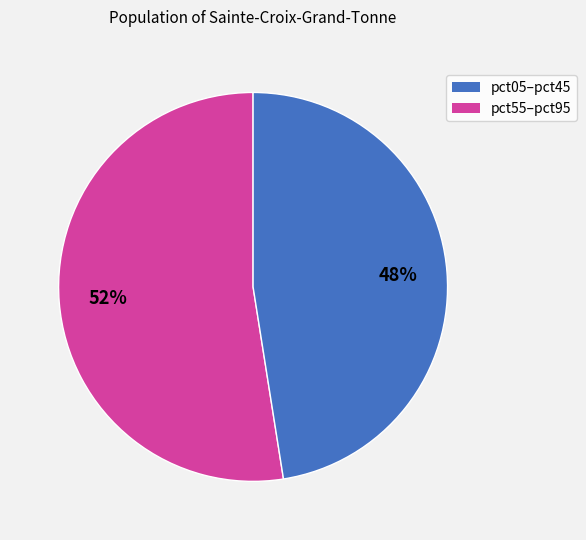

Count the number of slices in the pie.

2